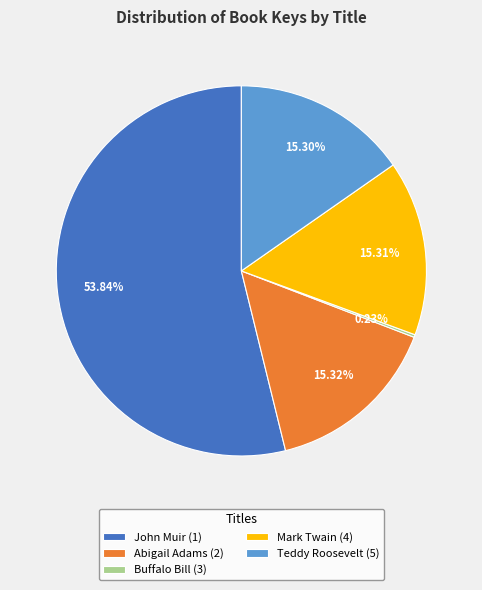

Approximately how many times larger is the value at Mark Twain (4) compared to John Muir (1)?

0.3